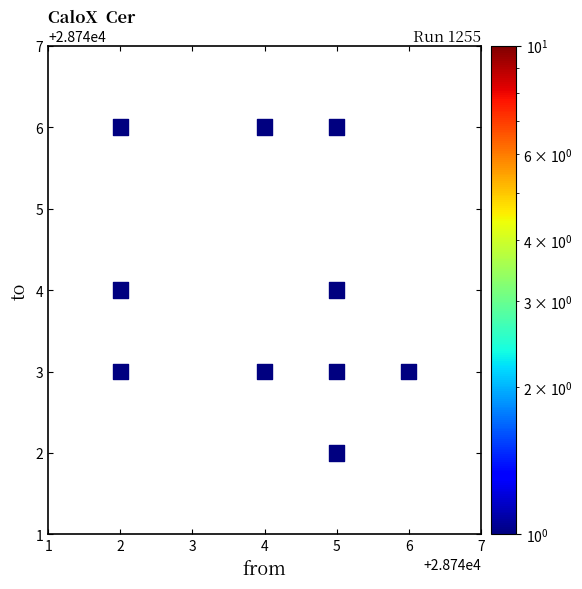

What is the average Y value?

28744